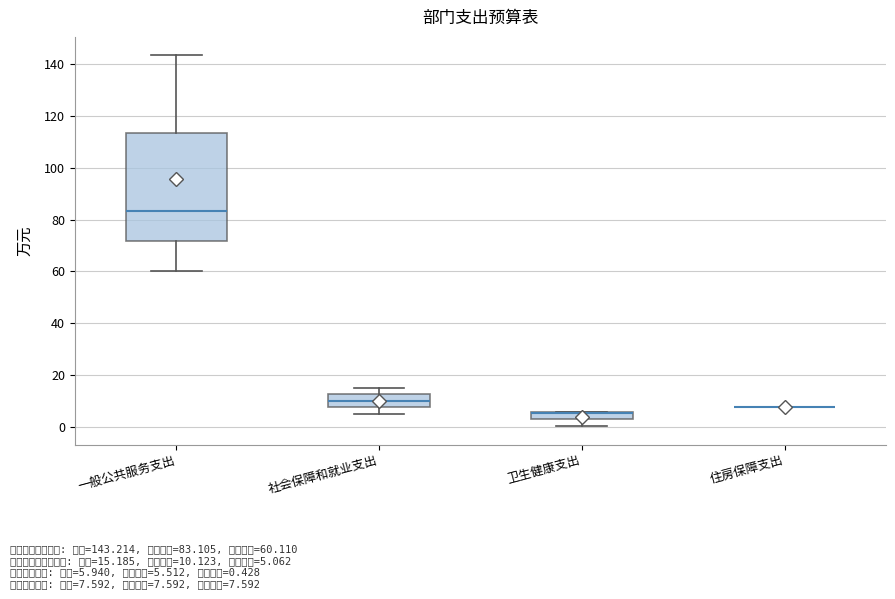

Which box is the tallest, from its lower edge to its upper edge?

一般公共服务支出